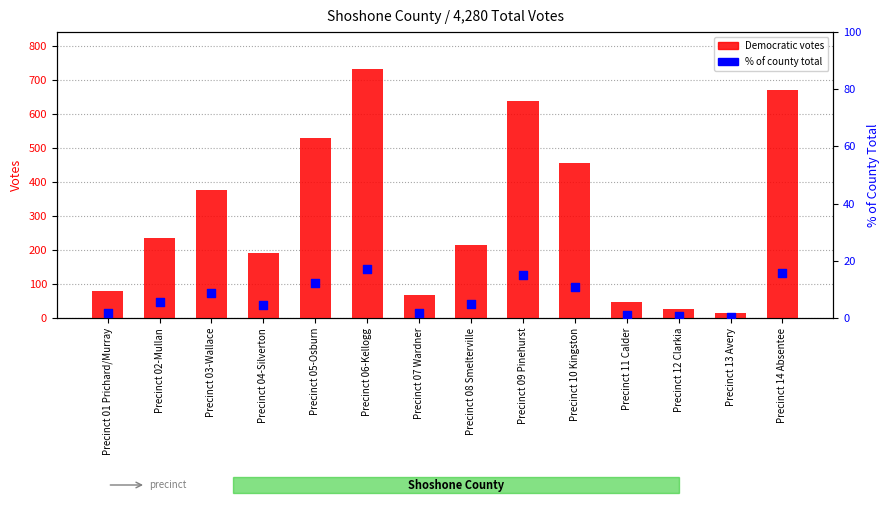

Which series has the widest spread of Y values?

Democratic votes